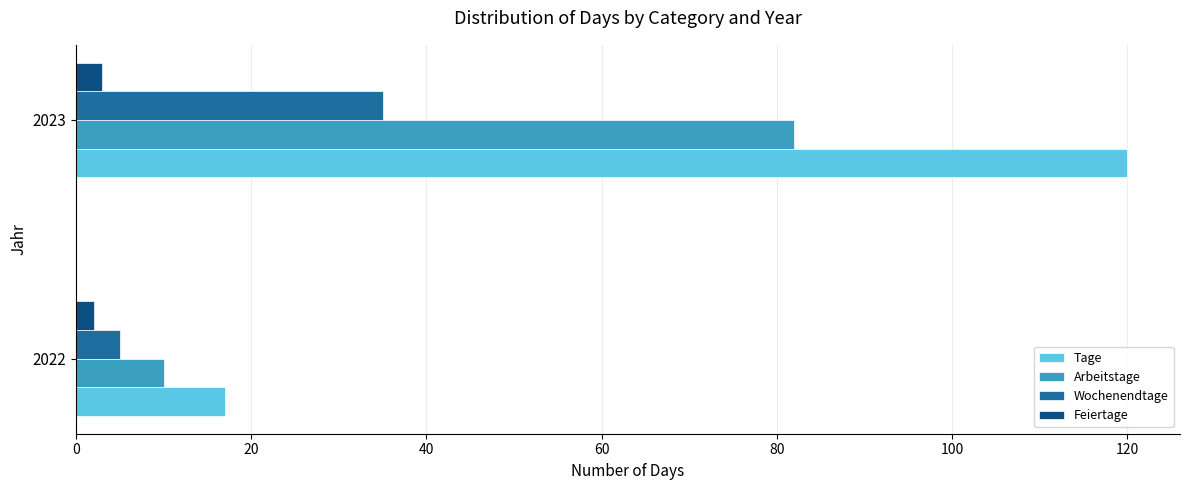

List the series in order of their peak value, lowest first.

Feiertage, Wochenendtage, Arbeitstage, Tage